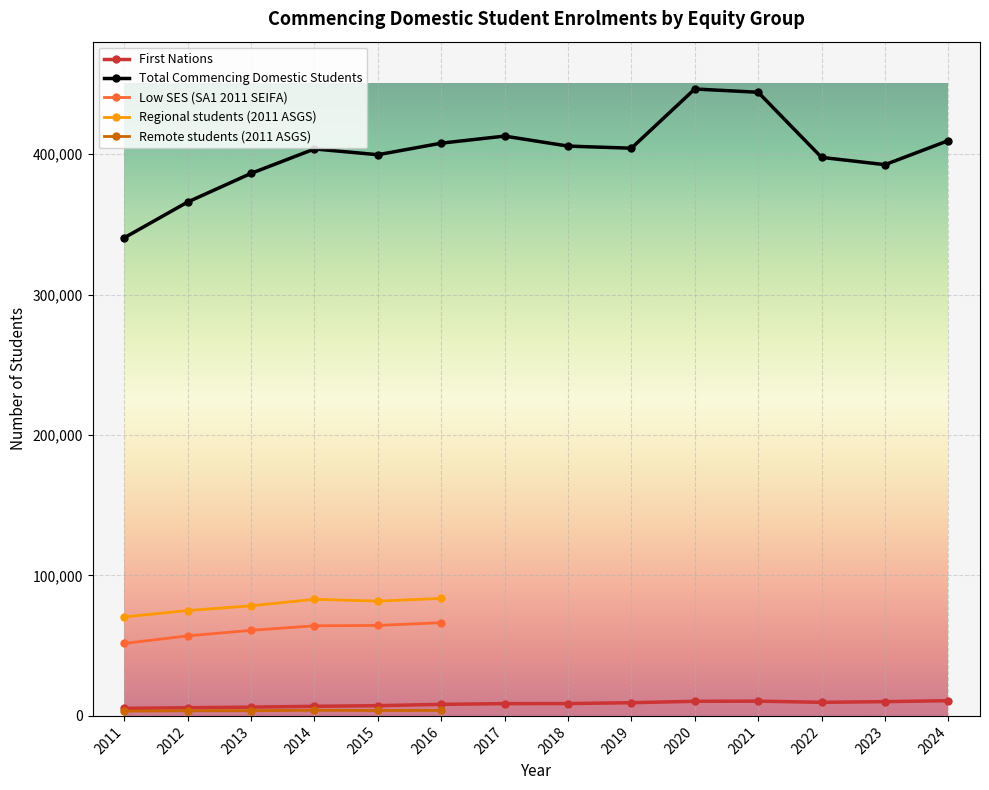

Which has a higher value, 2022 or 2017?

2022